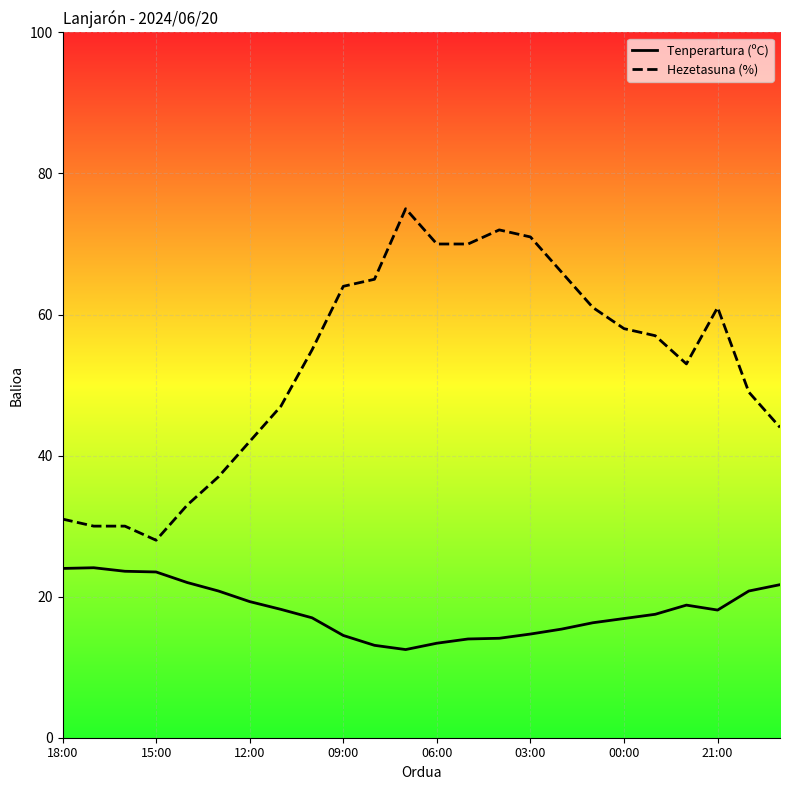

Reading left to right, extract all data points from this chart.

Tenperartura (ºC): 24.0	24.1	23.6	23.5	22.0	20.8	19.3	18.2	17.0	14.5	13.1	12.5	13.4	14.0	14.1	14.7	15.4	16.3	16.9	17.5	18.8	18.1	20.8	21.7
Hezetasuna (%): 31.0	30.0	30.0	28.0	33.0	37.0	42.0	47.0	55.0	64.0	65.0	75.0	70.0	70.0	72.0	71.0	66.0	61.0	58.0	57.0	53.0	61.0	49.0	44.0